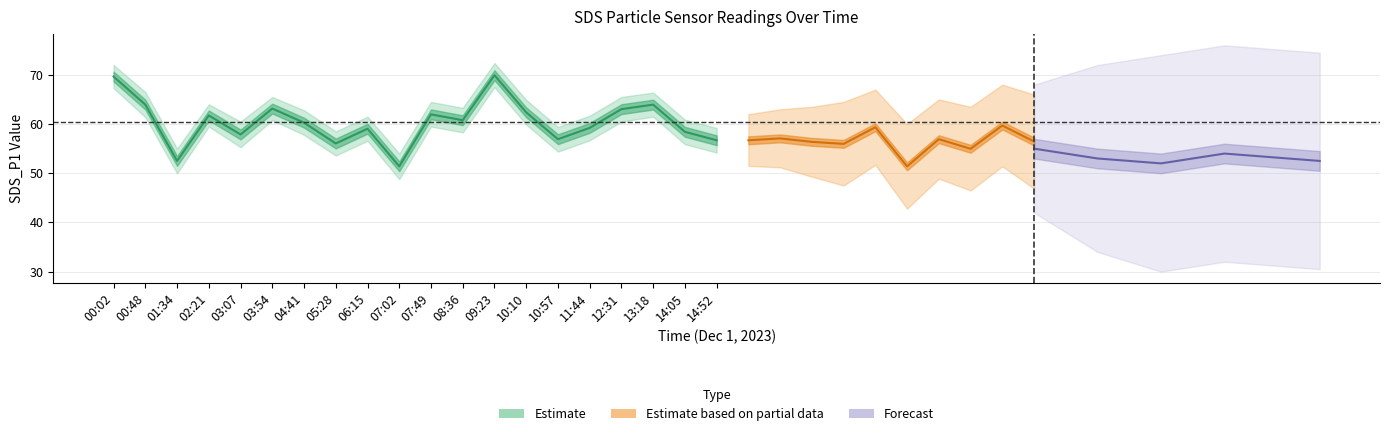

What is the change in value from 07:02 to 11:44?

+7.8